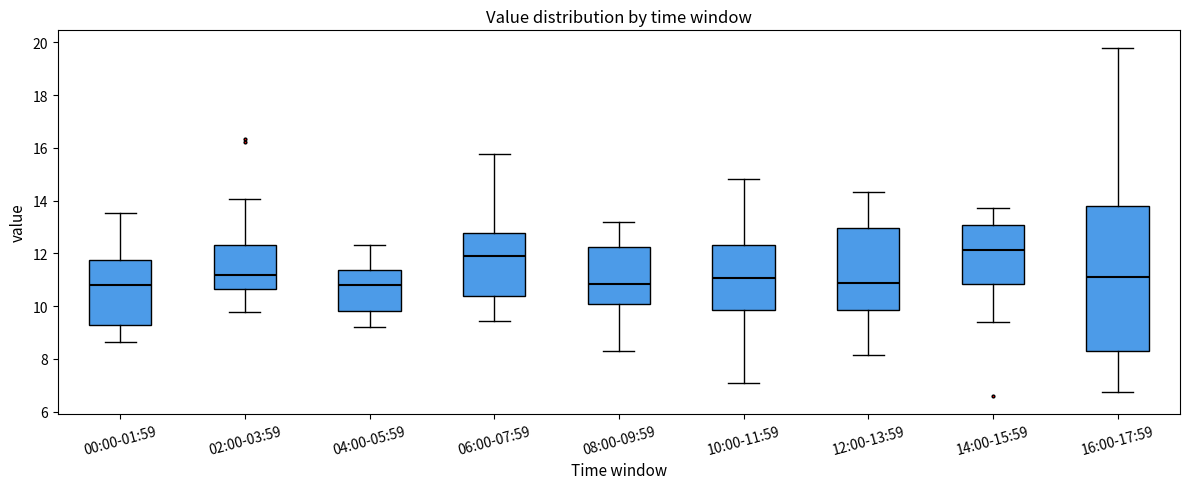

Where does the lower whisker of the box for 04:00-05:59 end on the y-axis? The values are not printed on the chart, so give them approximately, as read against the axis.

9.2